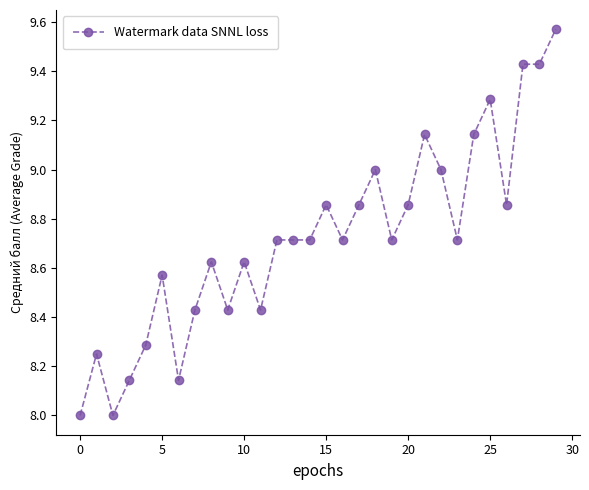

What is the smallest value displayed?

8.0